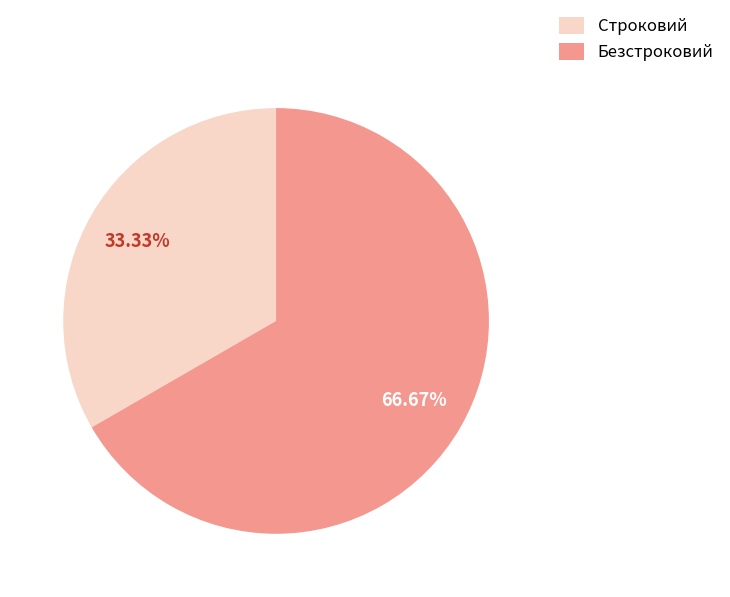

Combined, do Строковий and Безстроковий account for over 50%?

Yes